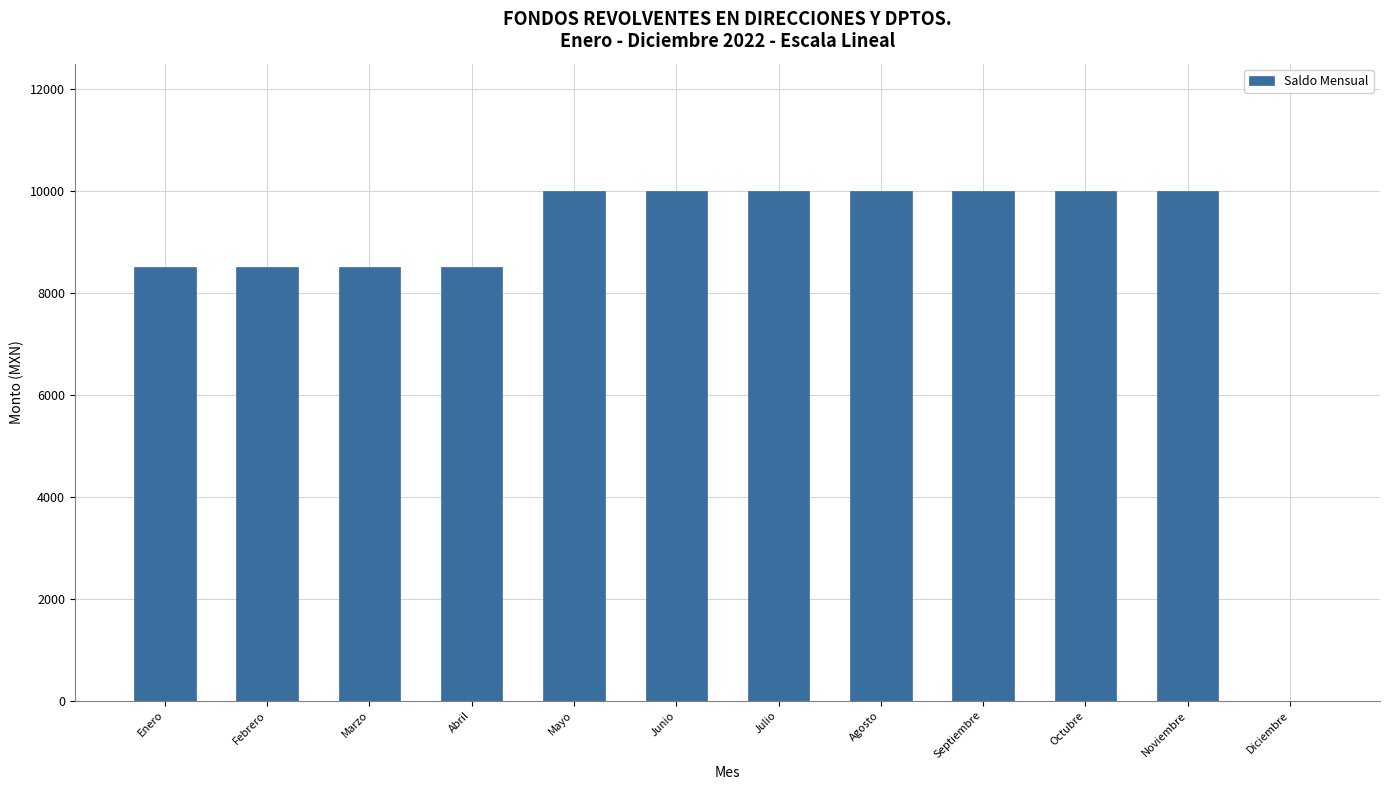

Reading left to right, list all the values displayed in this chart.

8500	8500	8500	8500	10000	10000	10000	10000	10000	10000	10000	0